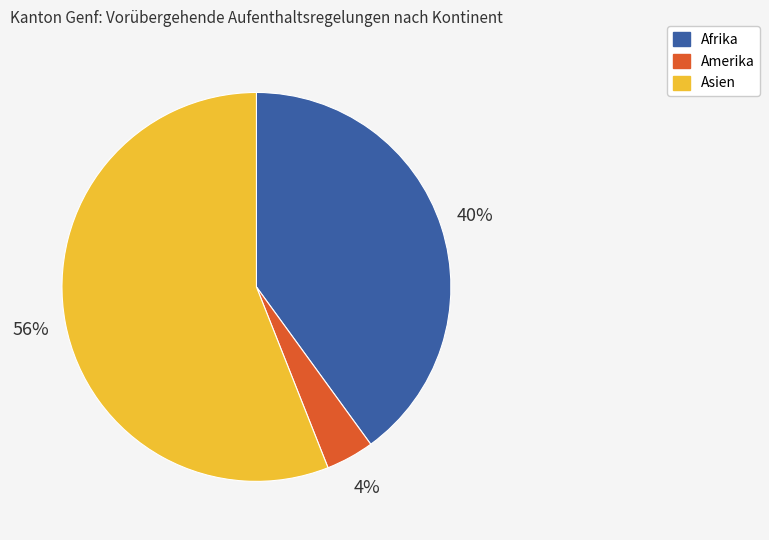

To the nearest percent, what is the difference between the largest and smallest slice percentages?

52%